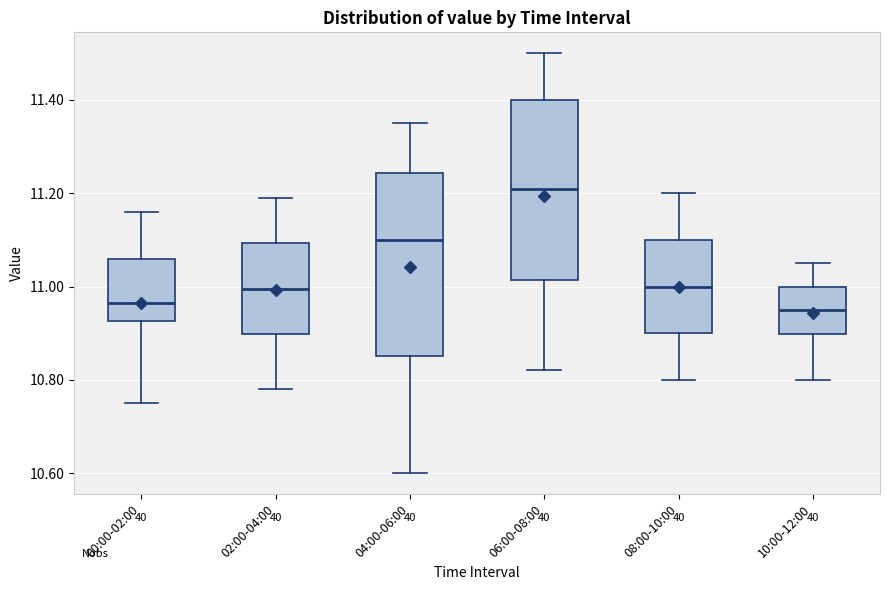

Where does the lower whisker of the box for 00:00-02:00 end on the y-axis? The values are not printed on the chart, so give them approximately, as read against the axis.

10.76